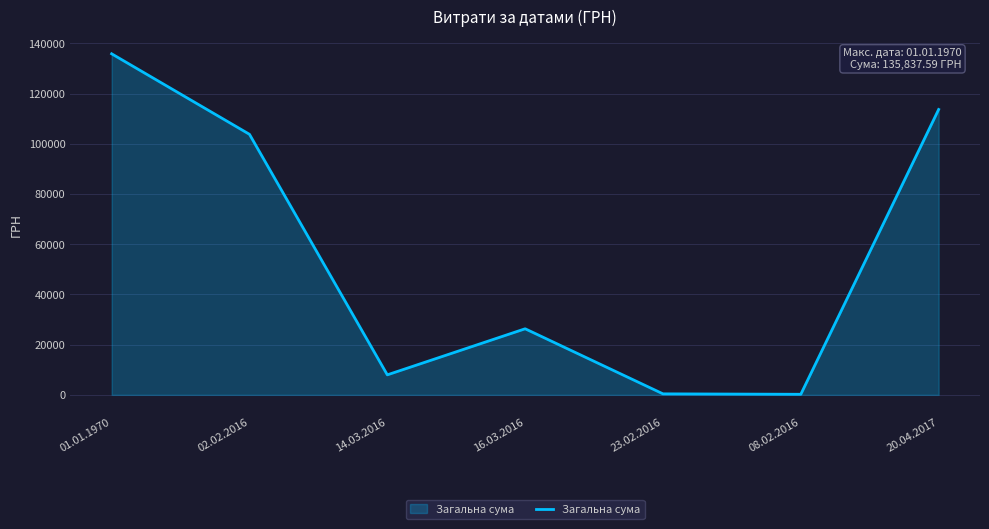

The chart shows a value of 103769.3 at 02.02.2016. True or false?

True